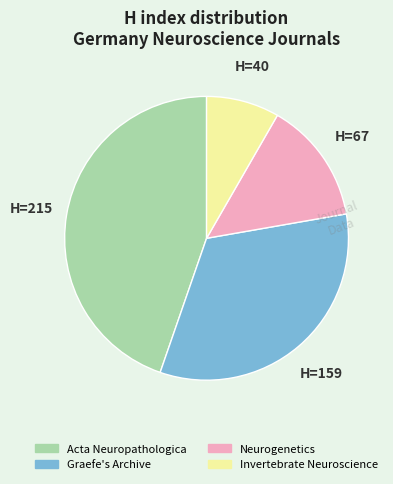

Which has a higher value, Acta Neuropathologica or Neurogenetics?

Acta Neuropathologica